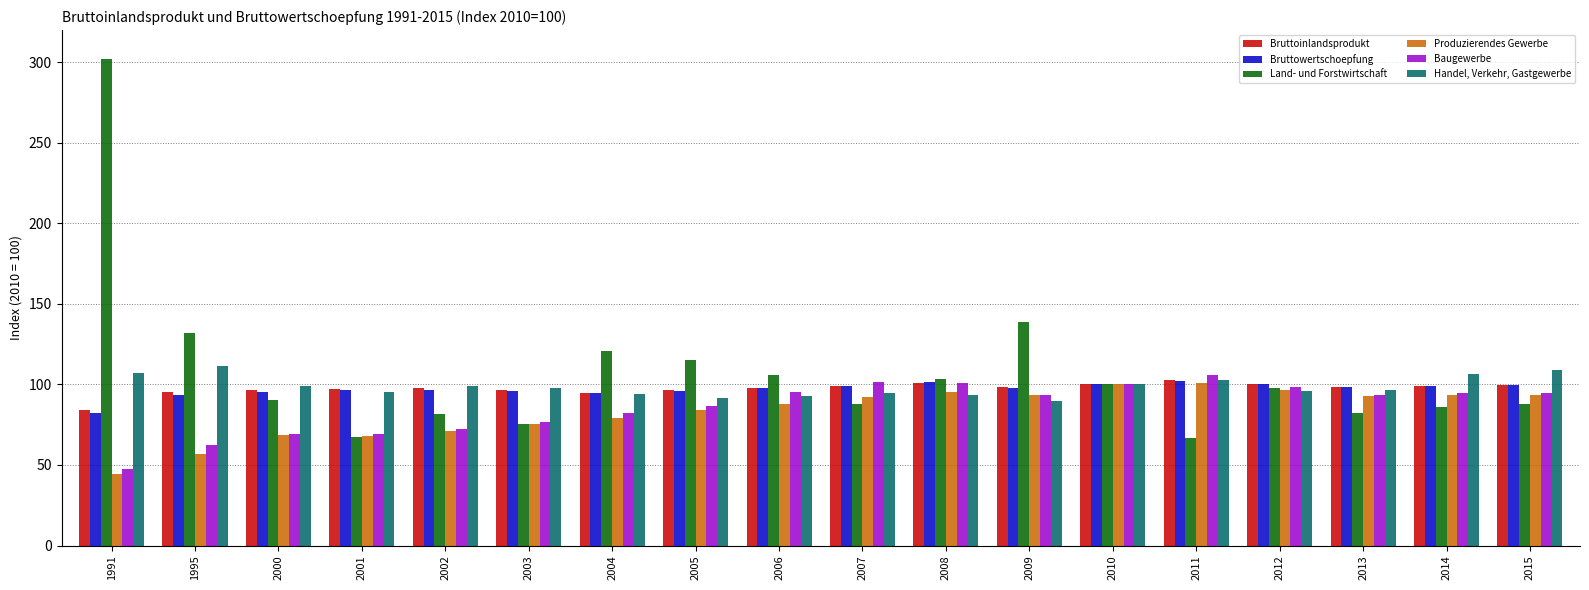

How many bars are there in each group?

6